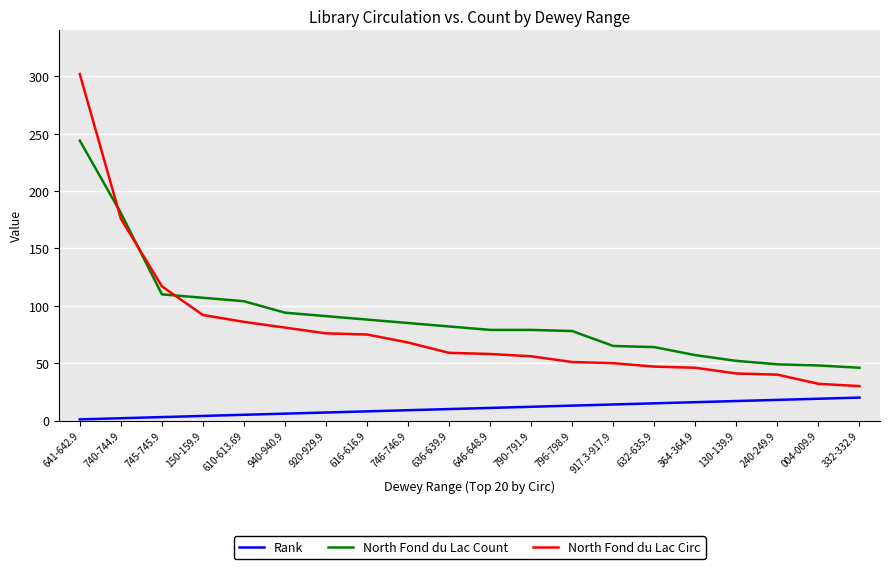

The value of North Fond du Lac Circ at 610-613.69 is 86. True or false?

True